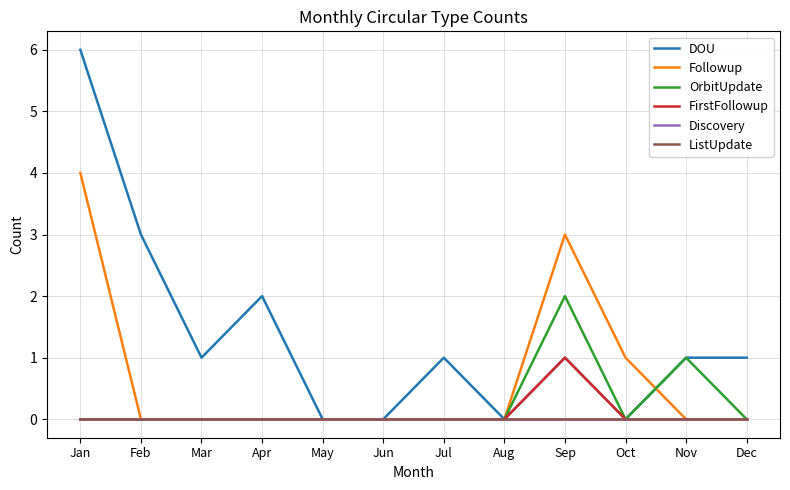

Is this an area chart (filled region under the line)?

No